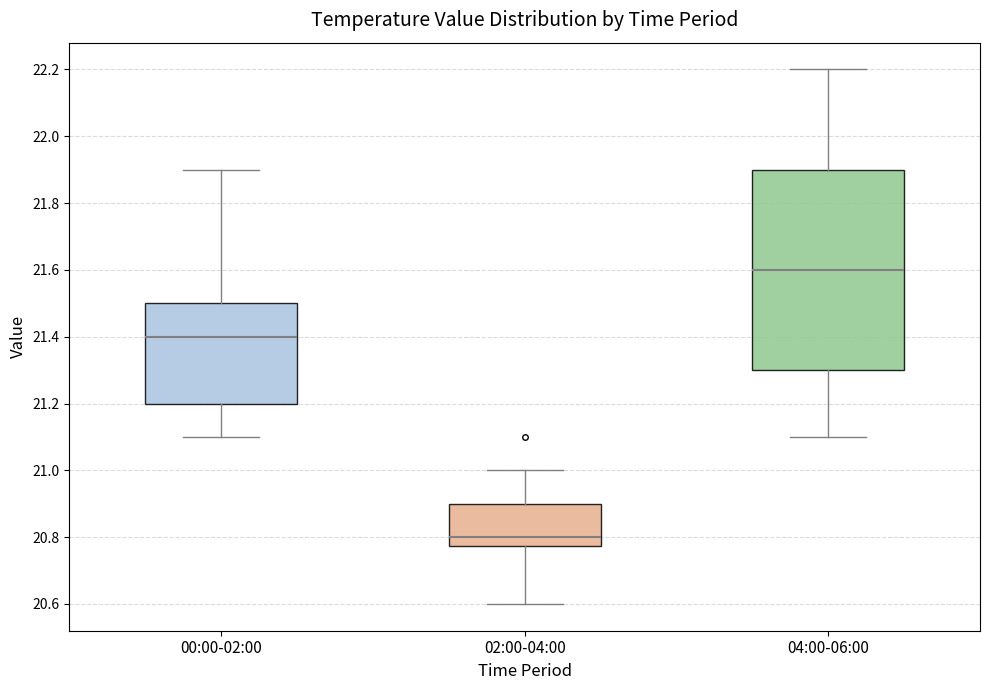

Comparing the boxes themselves (not the whiskers), which one is the tallest?

04:00-06:00